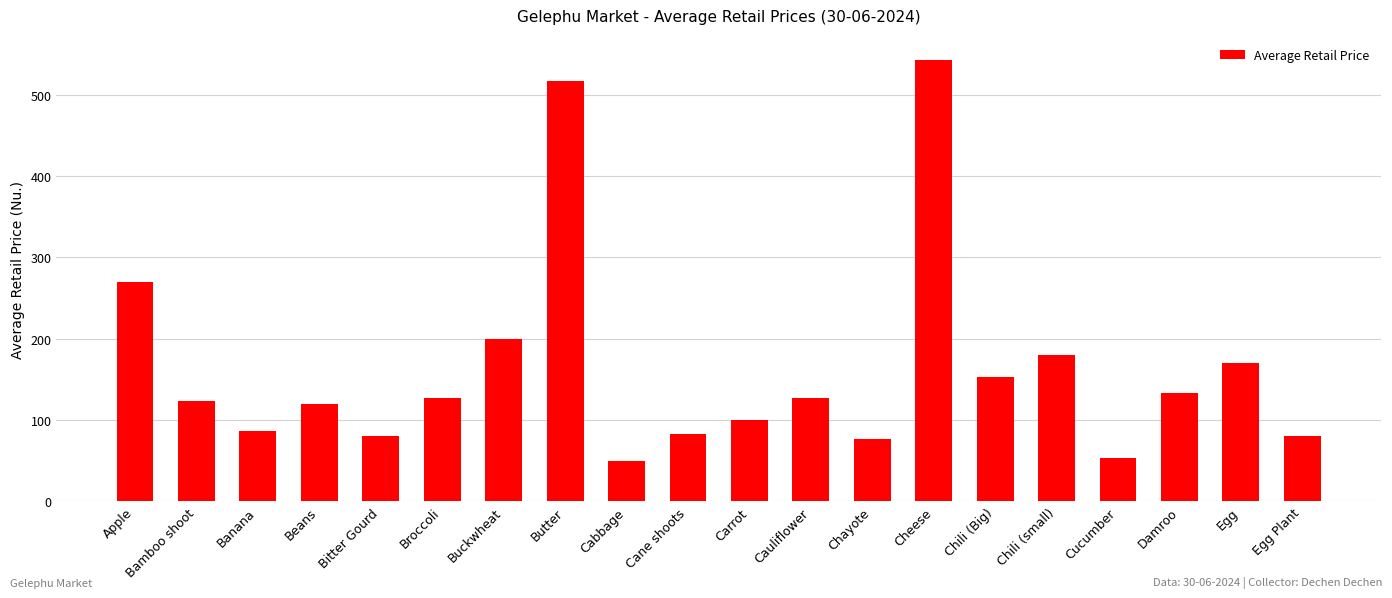

What is the sum of the values at Chili (small) and Egg?

350.0